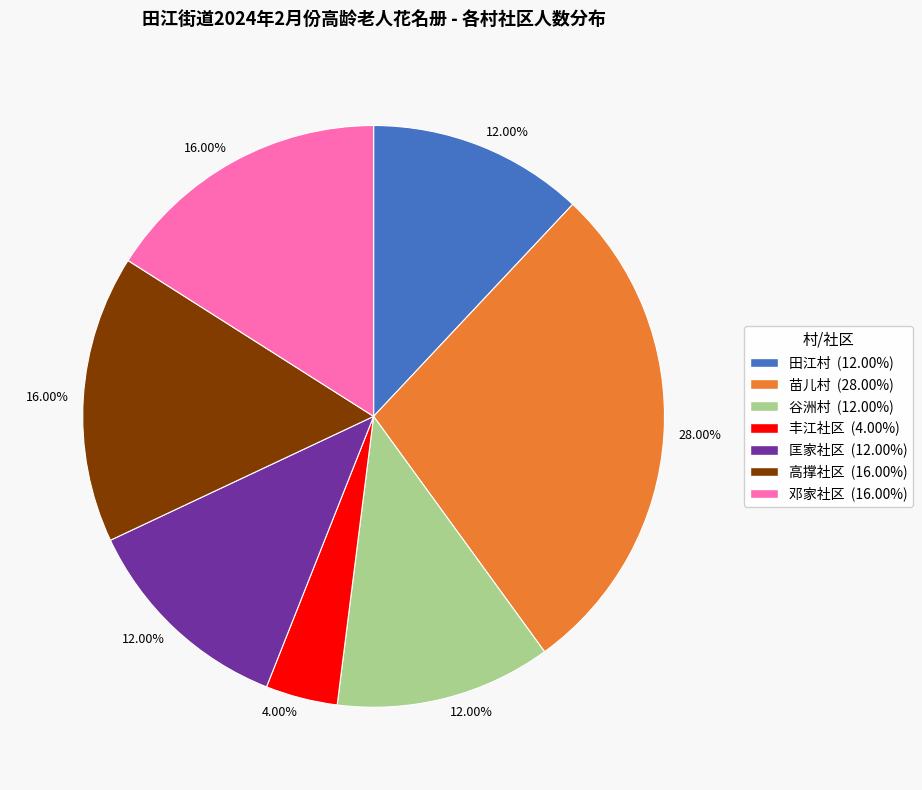

Is the sum of 田江村 and 匡家社区 greater than half?

No